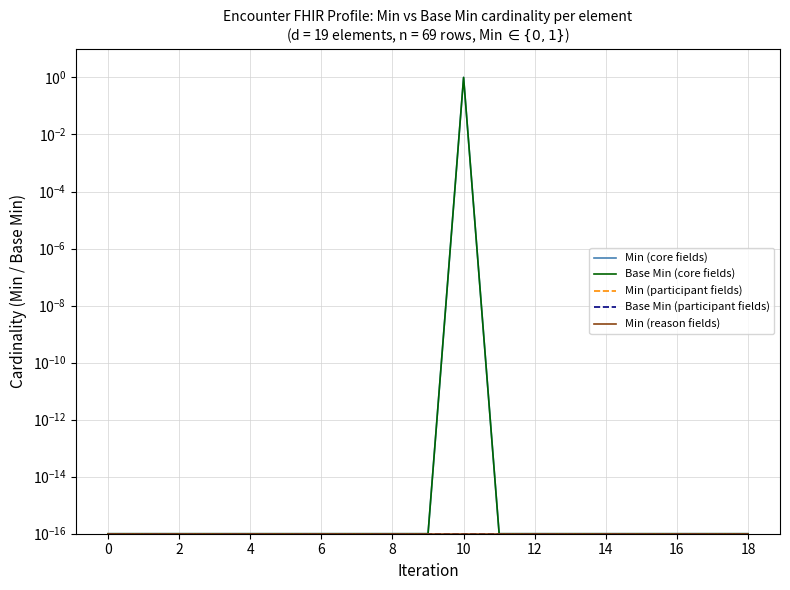

At 0, list the series in order from largest to smallest.

Min (core fields), Base Min (core fields), Min (participant fields), Base Min (participant fields), Min (reason fields)